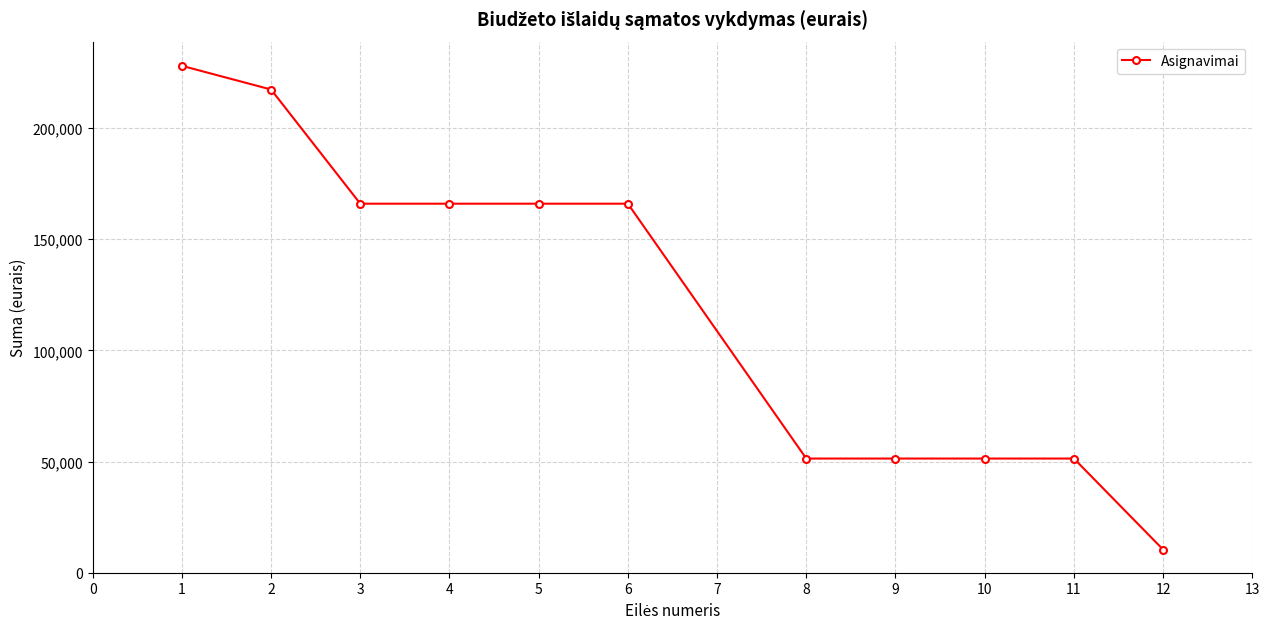

What is the sum of the values at 9 and 3?

217335